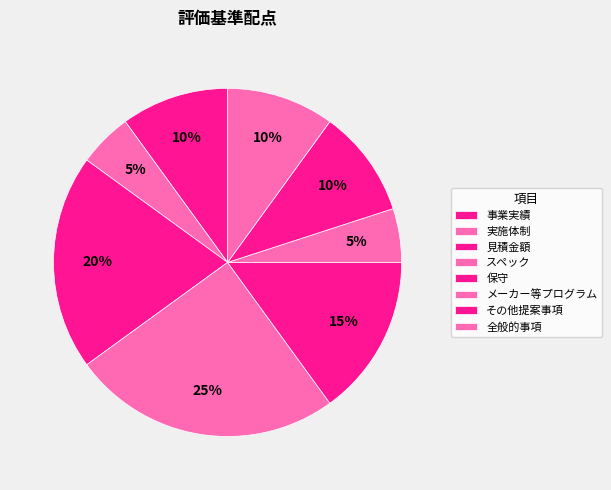

How many slices are in this pie chart?

8